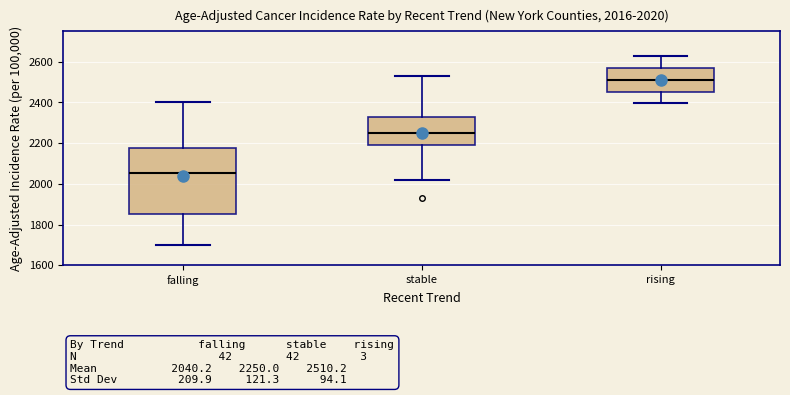

Which box is the tallest, from its lower edge to its upper edge?

falling